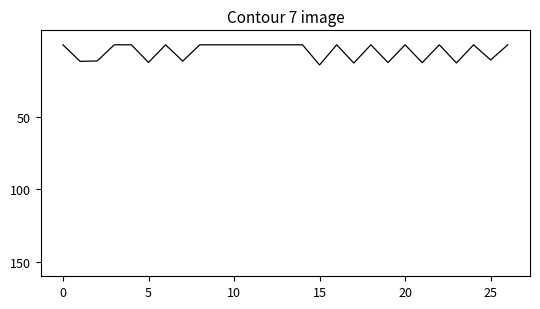

What is the difference between the maximum and minimum values?

13.9